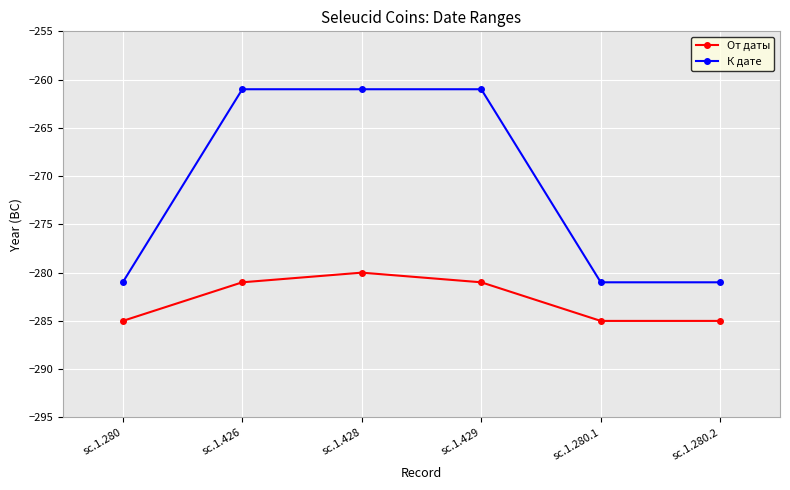

What is the label of the 2nd point from the left?

sc.1.426